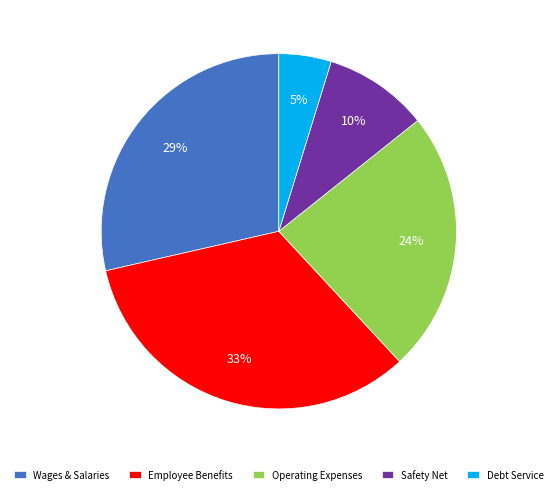

What is the smallest slice in the pie chart?

Debt Service